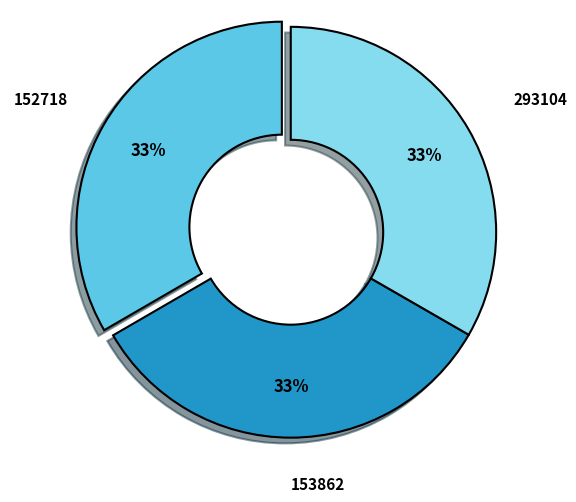

Is it true that 293104 is 46% of the pie?

False